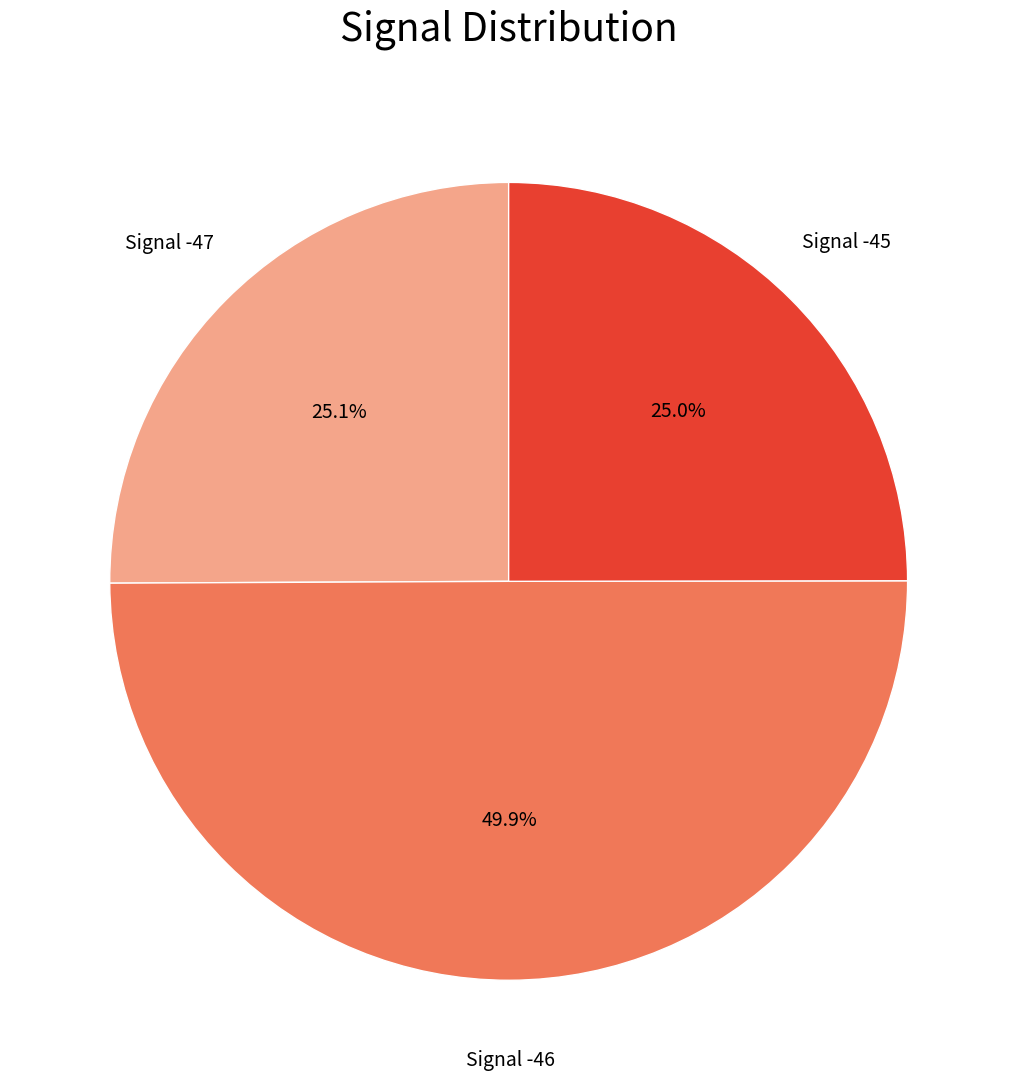

How many slices are in this pie chart?

3